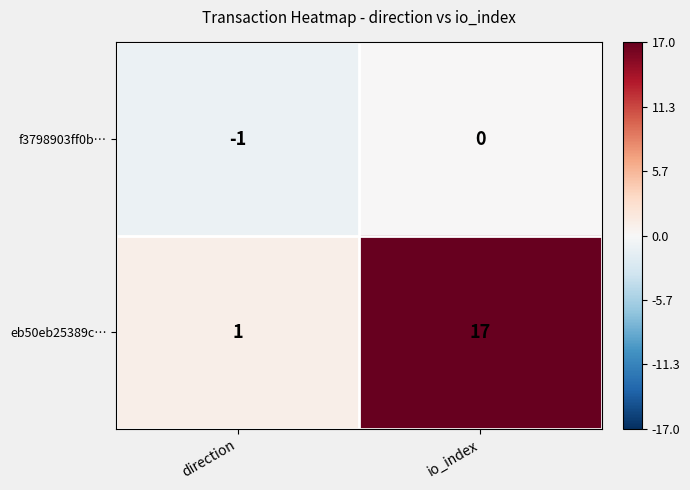

Is it true that f3798903ff0b… equals -2 at direction?

False